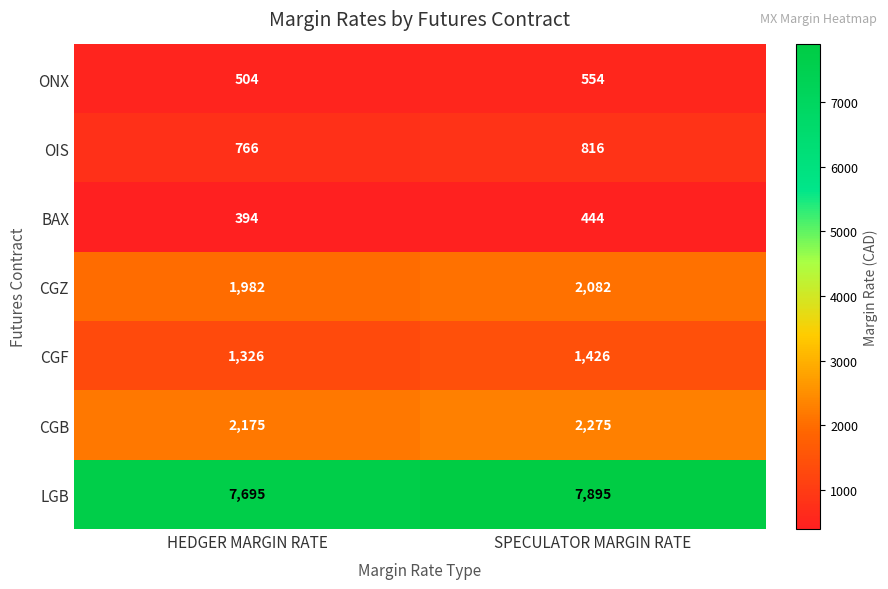

Which category has the lowest value across all series?

HEDGER MARGIN RATE